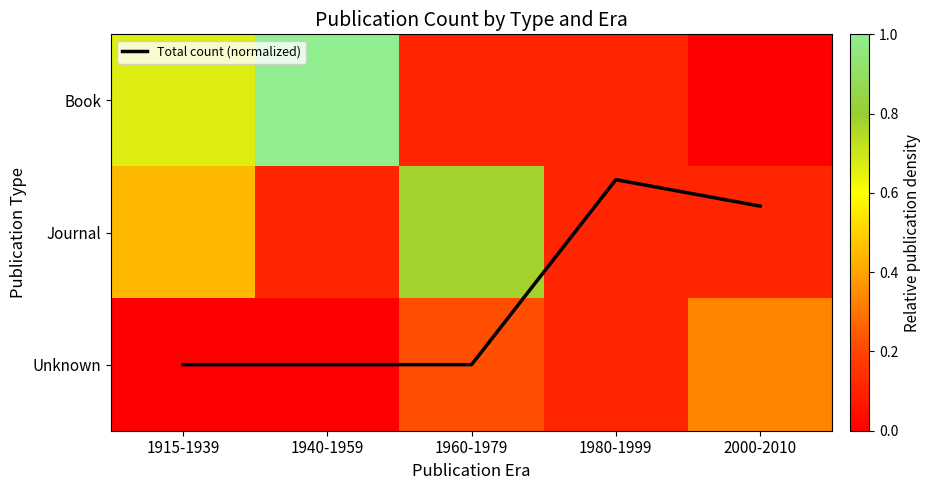

What is the approximate value of Book at 1980-1999?

0.1